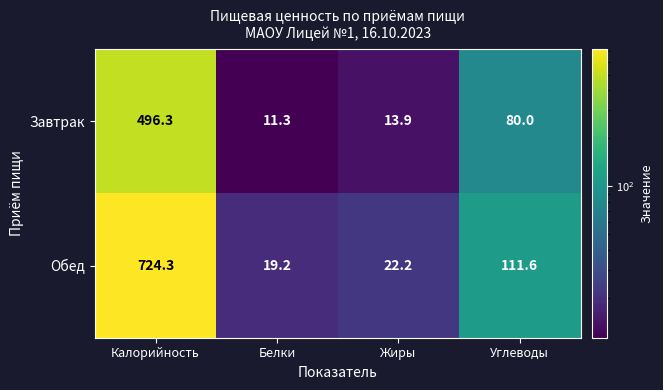

What is the difference between the maximum and minimum values in the Завтрак series?

485.0